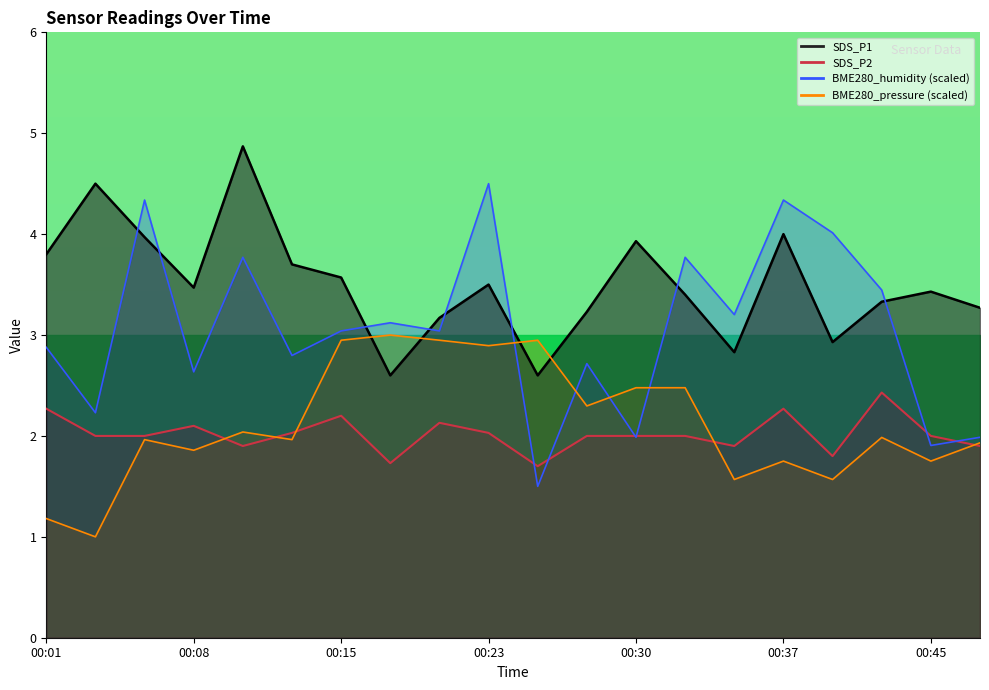

Reading left to right, list all the values displayed in this chart.

SDS_P1: 3.8	4.5	4.0	3.5	4.9	3.7	3.6	2.6	3.2	3.5	2.6	3.2	3.9	3.4	2.8	4.0	2.9	3.3	3.4	3.3
SDS_P2: 2.3	2.0	2.0	2.1	1.9	2.0	2.2	1.7	2.1	2.0	1.7	2.0	2.0	2.0	1.9	2.3	1.8	2.4	2.0	1.9
BME280_humidity: 2.9	2.2	4.3	2.6	3.8	2.8	3.0	3.1	3.0	4.5	1.5	2.7	2.0	3.8	3.2	4.3	4.0	3.4	1.9	2.0
BME280_pressure_norm: 1.2	1.0	2.0	1.9	2.0	2.0	2.9	3.0	2.9	2.9	2.9	2.3	2.5	2.5	1.6	1.8	1.6	2.0	1.8	1.9